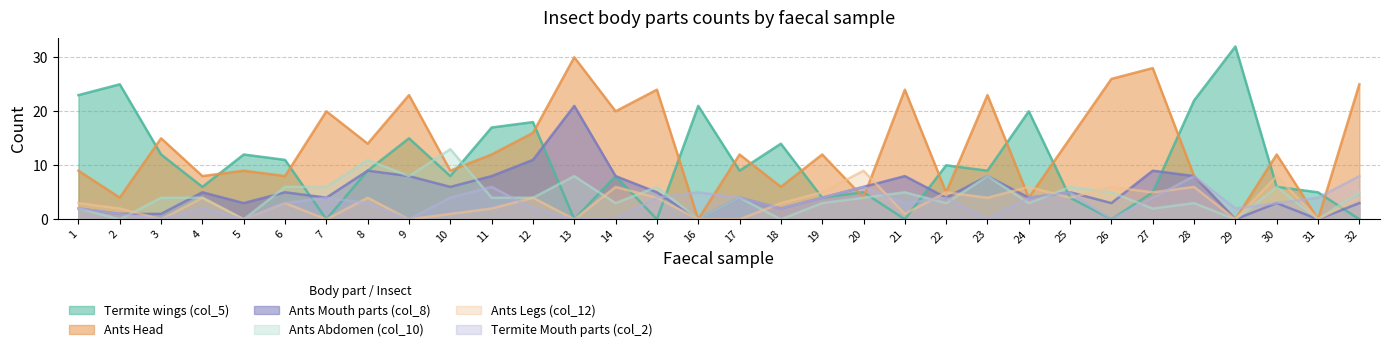

How many lines are shown in the chart?

6